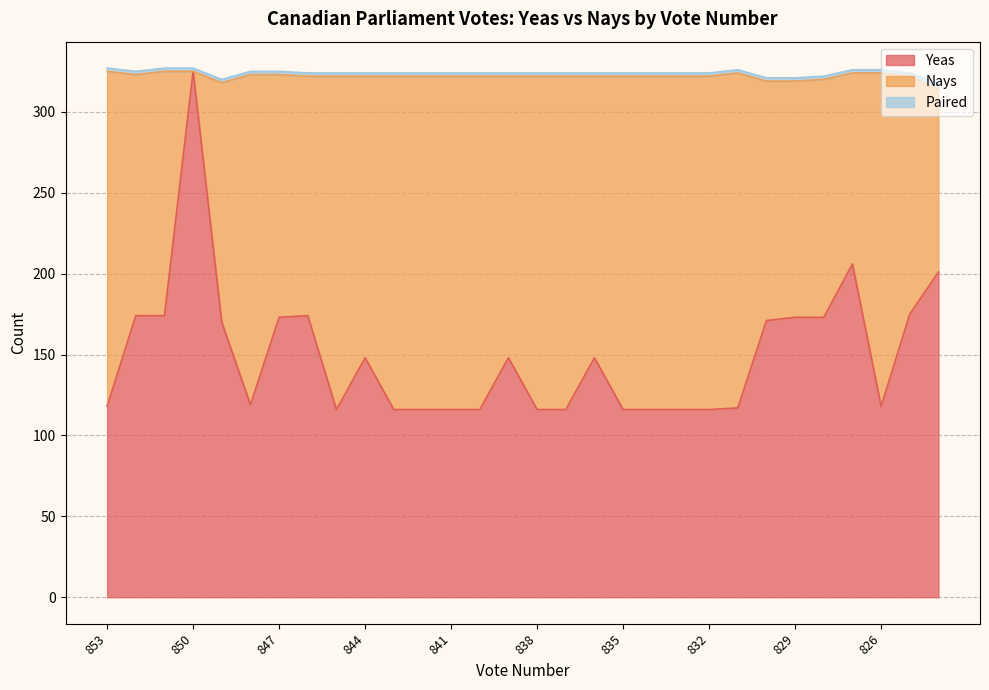

Does the chart display data point markers on the line(s)?

No